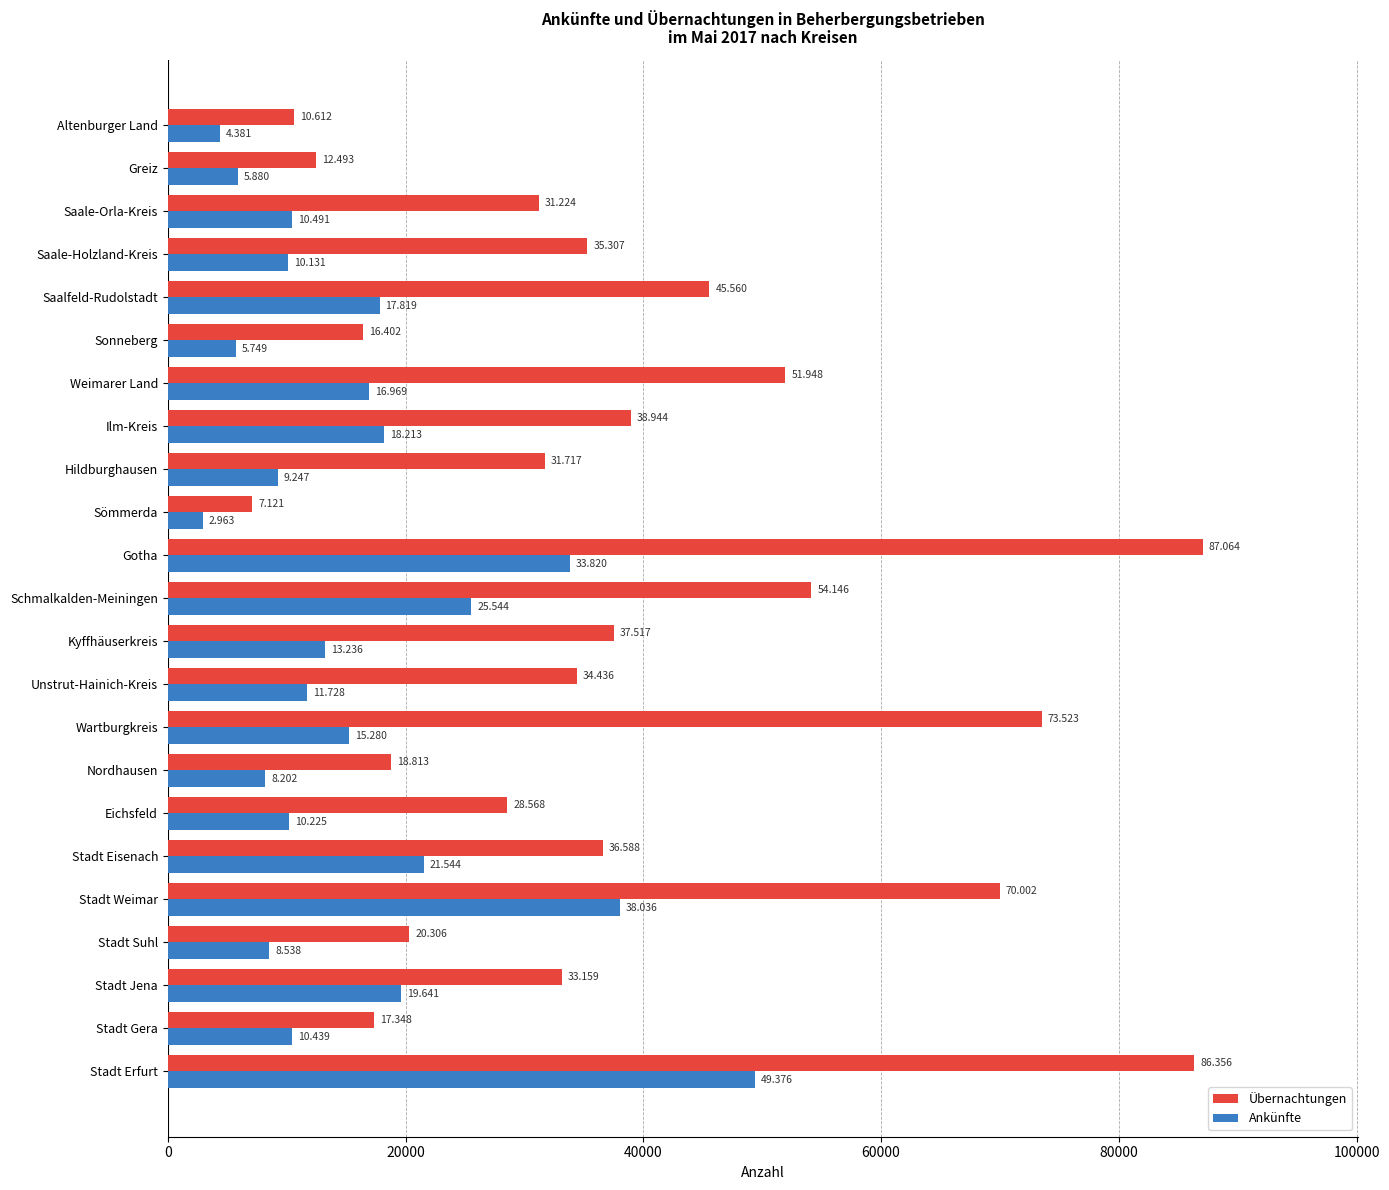

What are all the series names shown in the legend?

Übernachtungen, Ankünfte